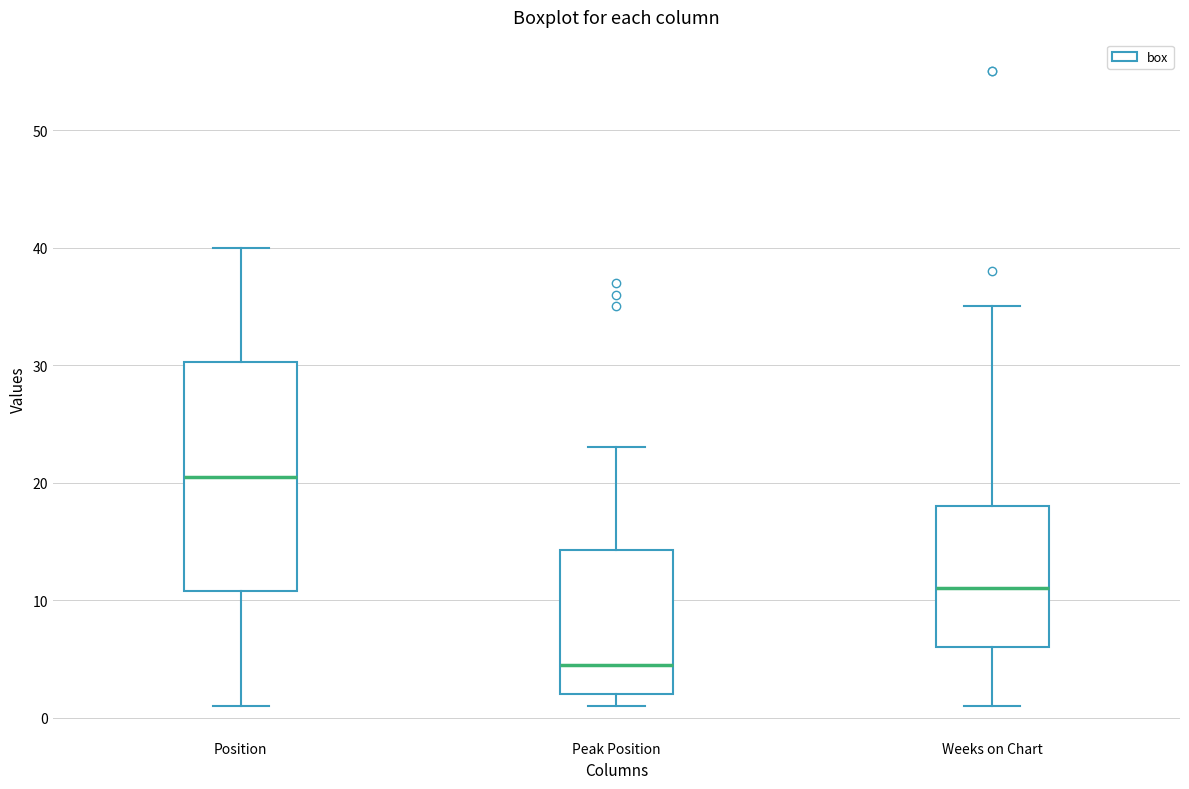

Reading left to right, read every box against the y-axis: the position of its median line, the range the box covers, and the ends of its whiskers. The values are not printed on the chart, so give them approximately, as read against the axis.

Position: median 21, box 11 to 30, whiskers 1 to 40
Peak Position: median 5, box 2 to 14, whiskers 1 to 23
Weeks on Chart: median 11, box 6 to 18, whiskers 1 to 35